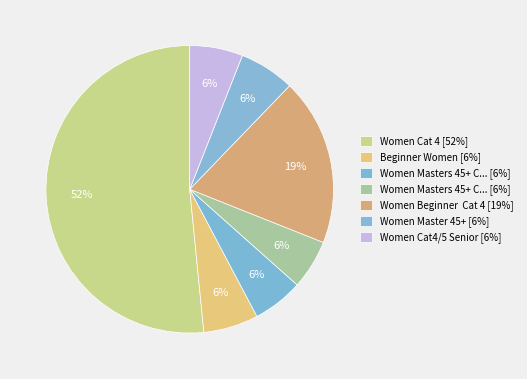

How many slices are in this pie chart?

7